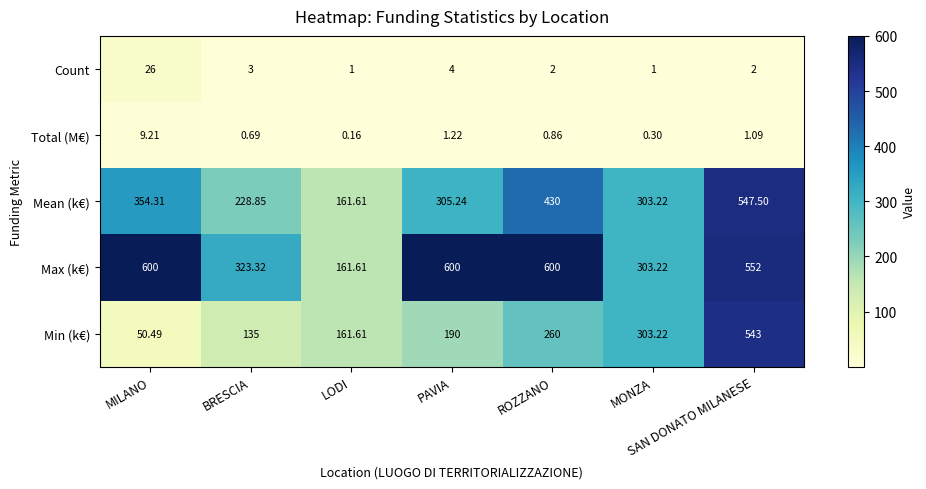

At which category is the sum across all series the highest?

SAN DONATO MILANESE